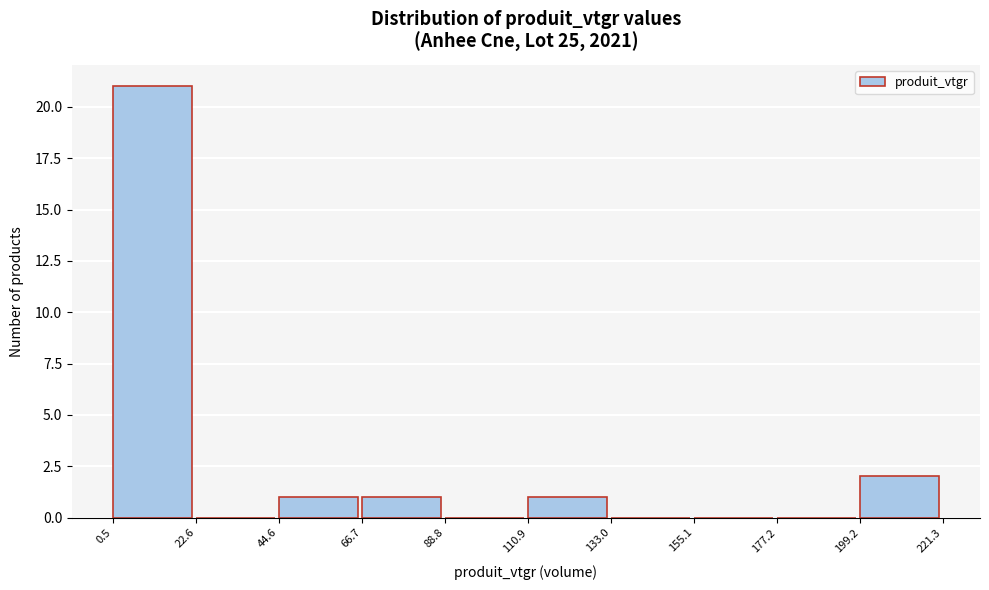

Over which range of the x-axis is the bar tallest?

0.5 to 22.6